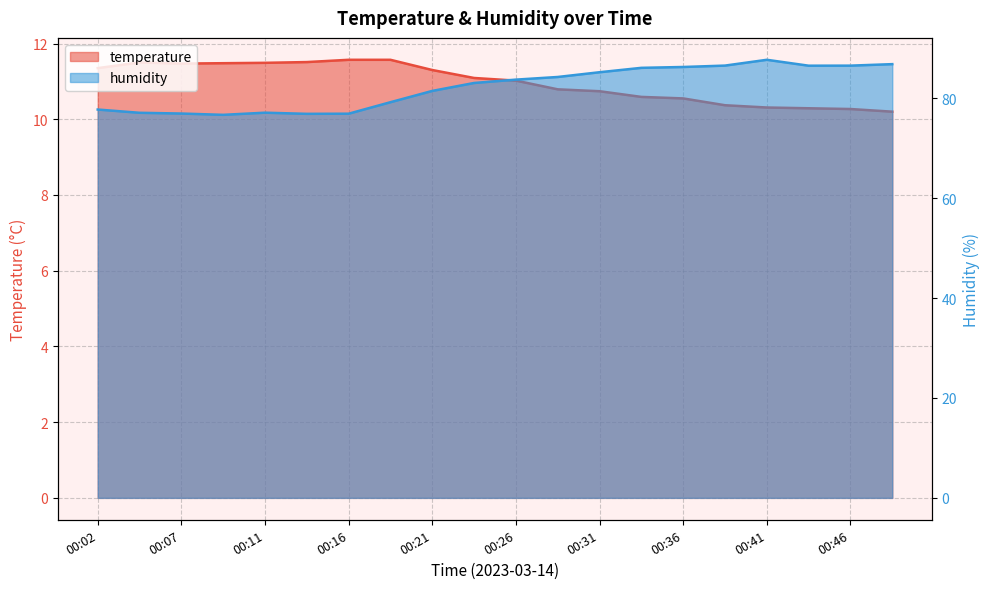

At which category is the sum across all series the highest?

00:41